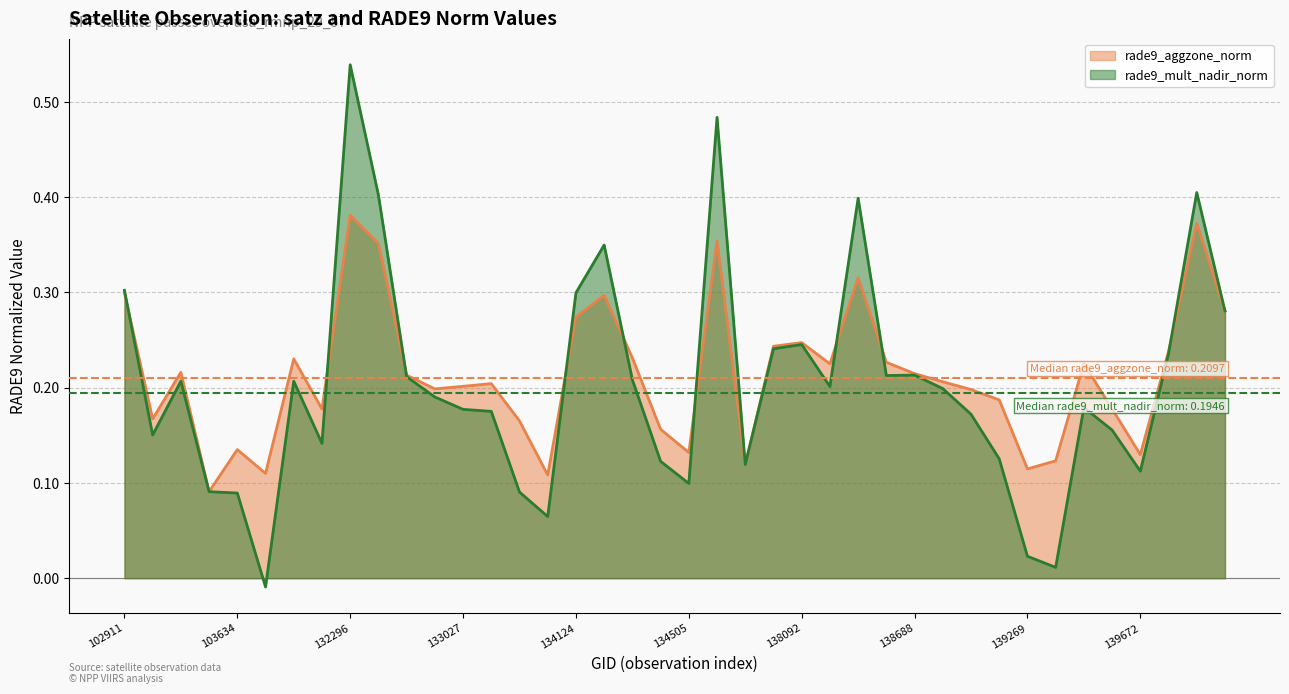

Reading left to right, list all the values displayed in this chart.

rade9_aggzone_norm: 0.3	0.2	0.2	0.1	0.1	0.1	0.2	0.2	0.4	0.4	0.2	0.2	0.2	0.2	0.2	0.1	0.3	0.3	0.2	0.2	0.1	0.4	0.1	0.2	0.2	0.2	0.3	0.2	0.2	0.2	0.2	0.2	0.1	0.1	0.2	0.2	0.1	0.2	0.4	0.3
rade9_mult_nadir_norm: 0.3	0.2	0.2	0.1	0.1	-0.0	0.2	0.1	0.5	0.4	0.2	0.2	0.2	0.2	0.1	0.1	0.3	0.3	0.2	0.1	0.1	0.5	0.1	0.2	0.2	0.2	0.4	0.2	0.2	0.2	0.2	0.1	0.0	0.0	0.2	0.2	0.1	0.2	0.4	0.3